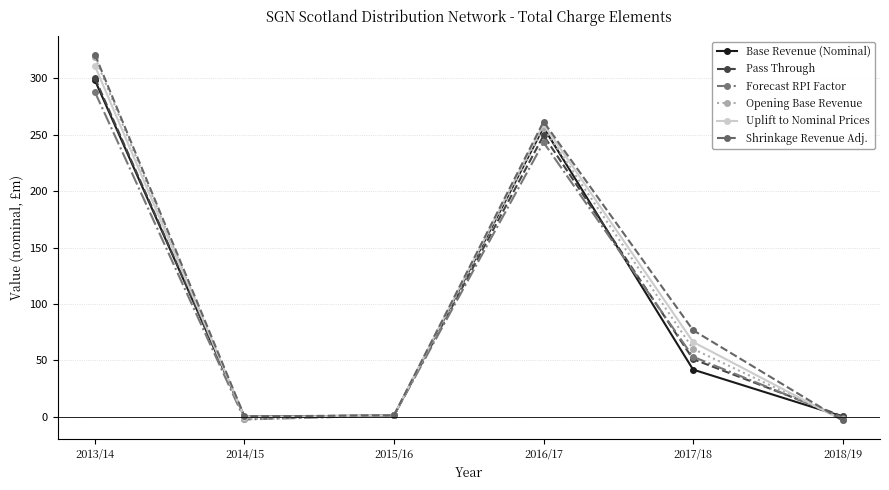

How many values in the Uplift to Nominal Prices series are below 66?

3